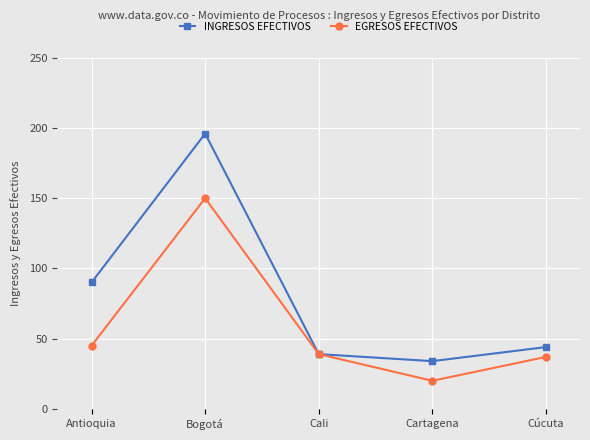

At which label does INGRESOS EFECTIVOS reach its peak?

Bogotá